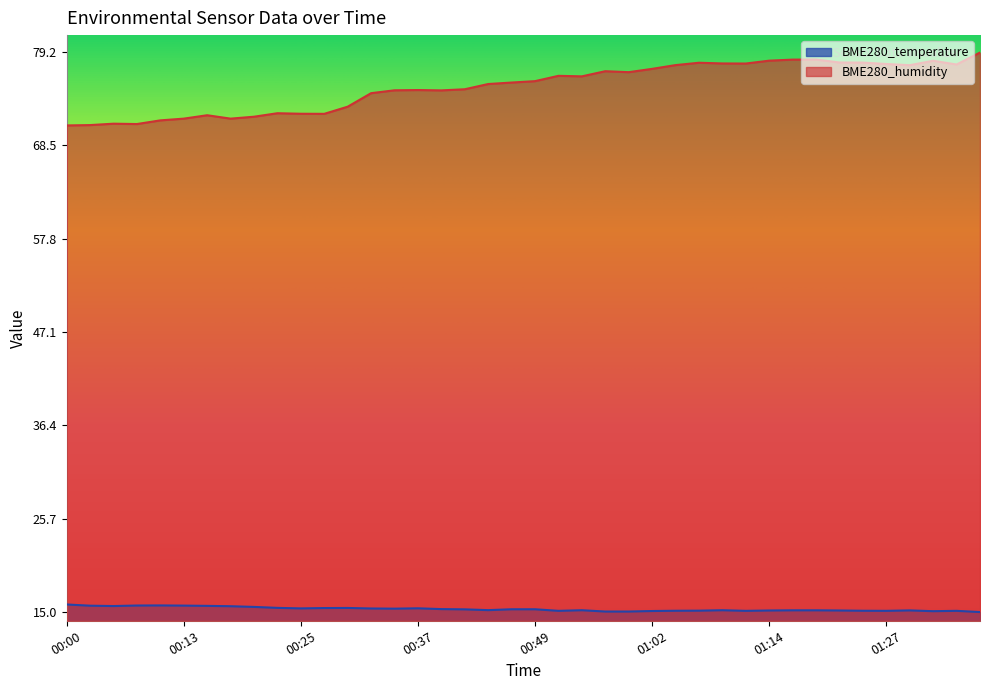

Is the value of BME280_humidity at 00:32 greater than the value of BME280_temperature at 00:03?

Yes